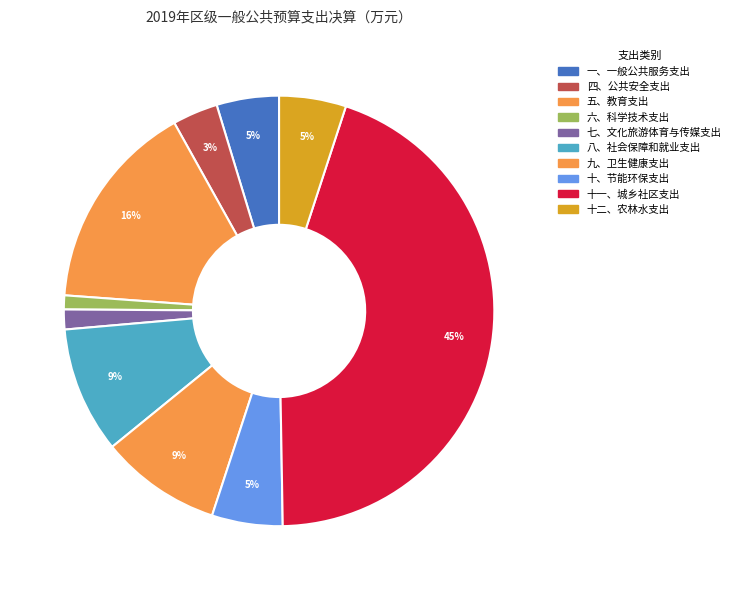

Count the number of slices in the pie.

10